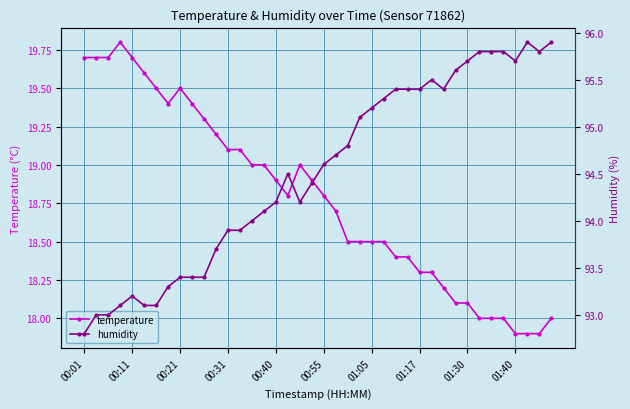

What is the lowest value of the temperature series?

17.9